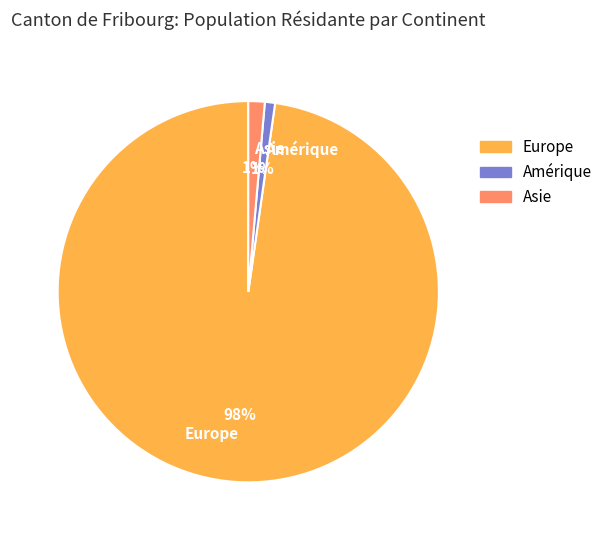

Which category has the biggest portion of the pie?

Europe